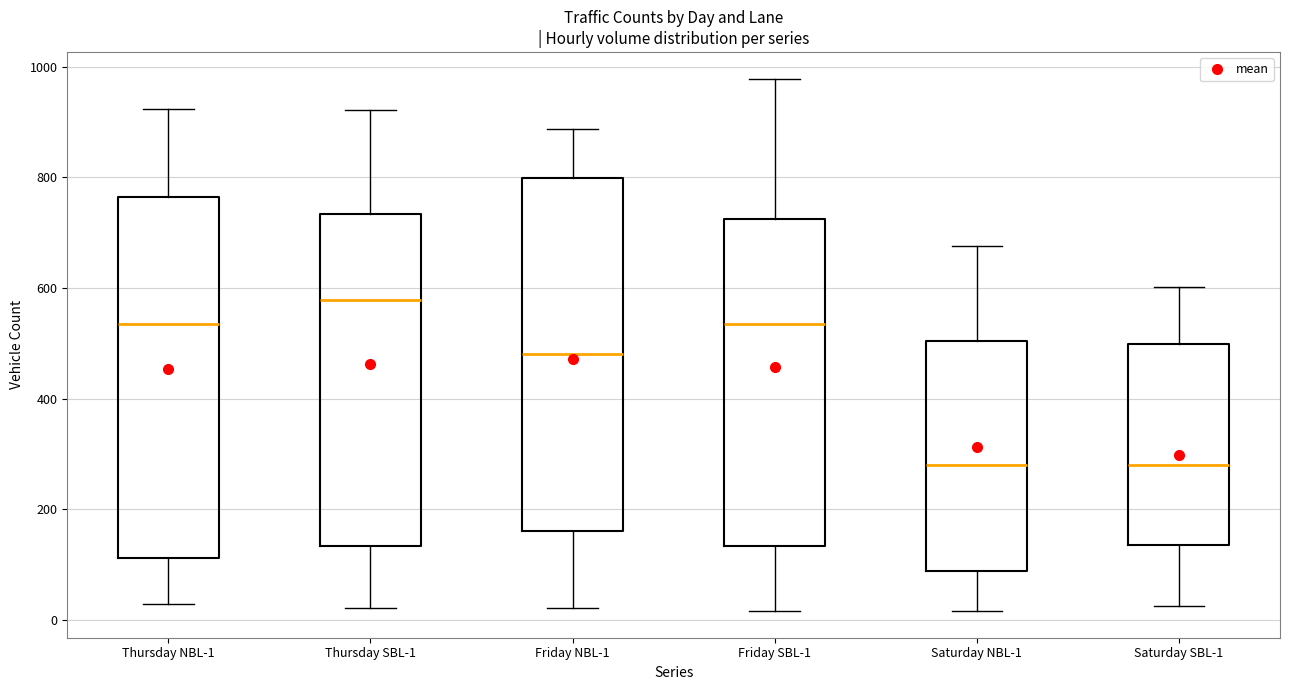

Where is the upper edge of the box for Friday NBL-1 on the y-axis? The values are not printed on the chart, so give them approximately, as read against the axis.

800